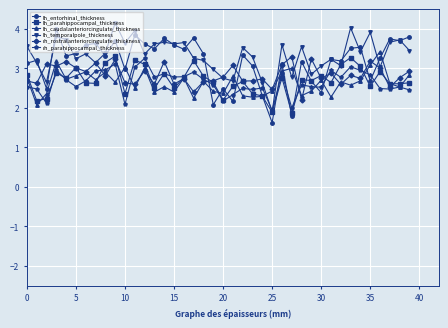

What is the value of the lh_caudalanteriorcingulate_thickness point at the 34th from the left?

2.6